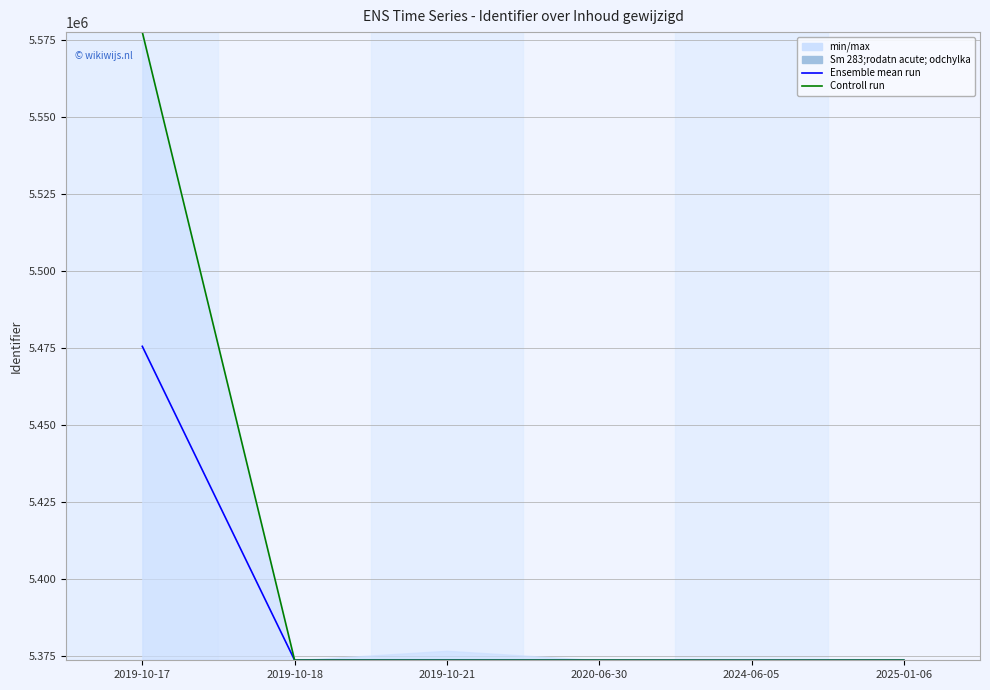

What is the average value of the Controll run series?

5407641.5